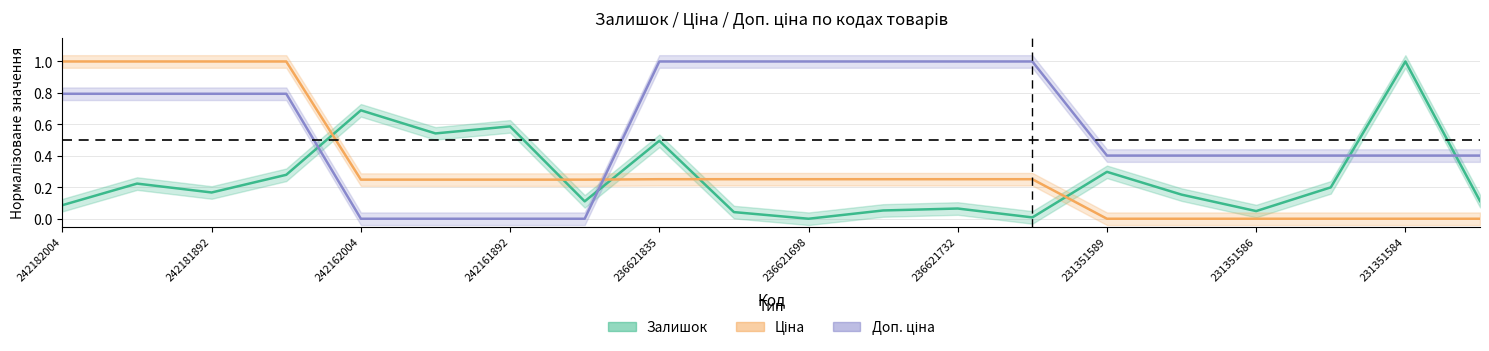

What is the difference between the maximum and minimum values in the Ціна series?

1.0